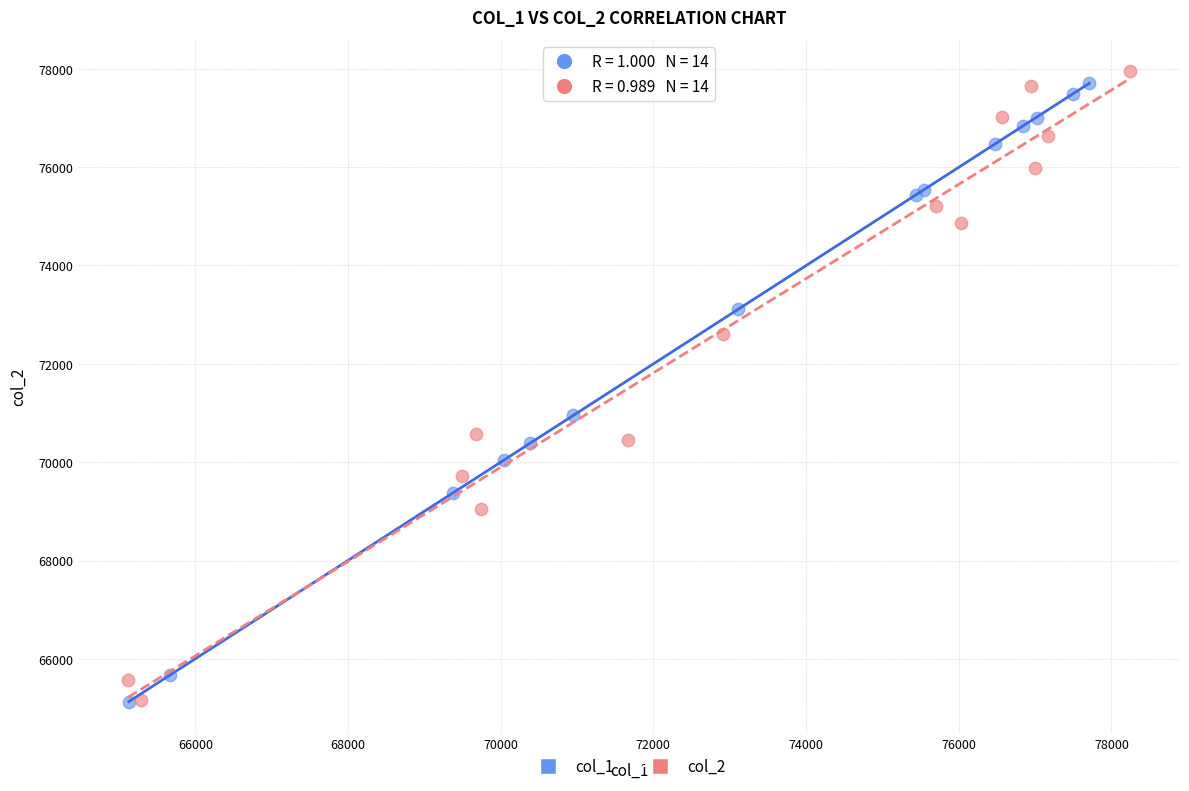

Which series contains the highest Y value?

col_2